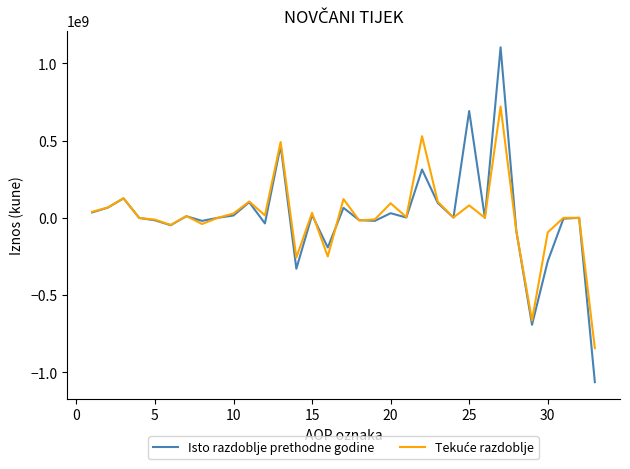

What is the greatest value displayed?

1103284422